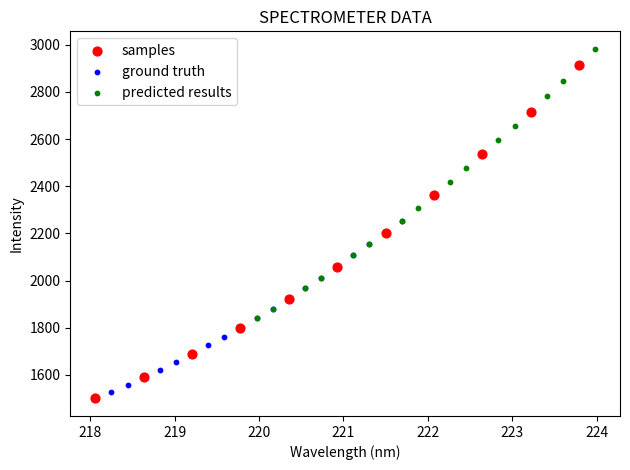

Which series has the largest Y range (max minus min)?

samples